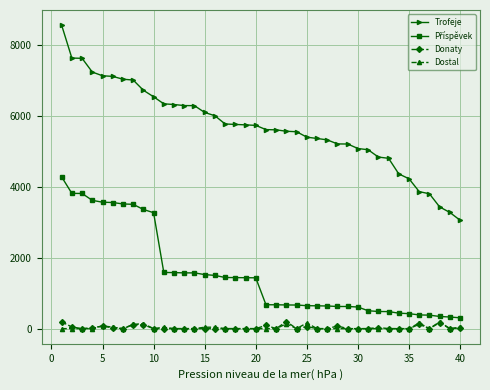

Which series has the largest total across all categories?

Trofeje